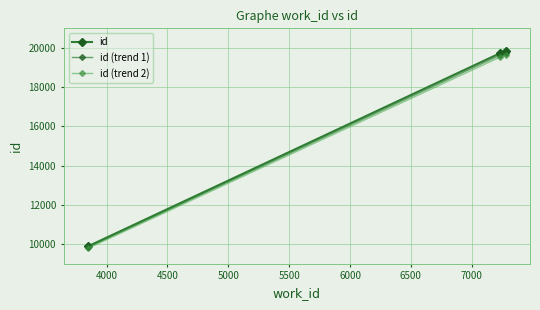

Does the chart have visible grid lines?

Yes